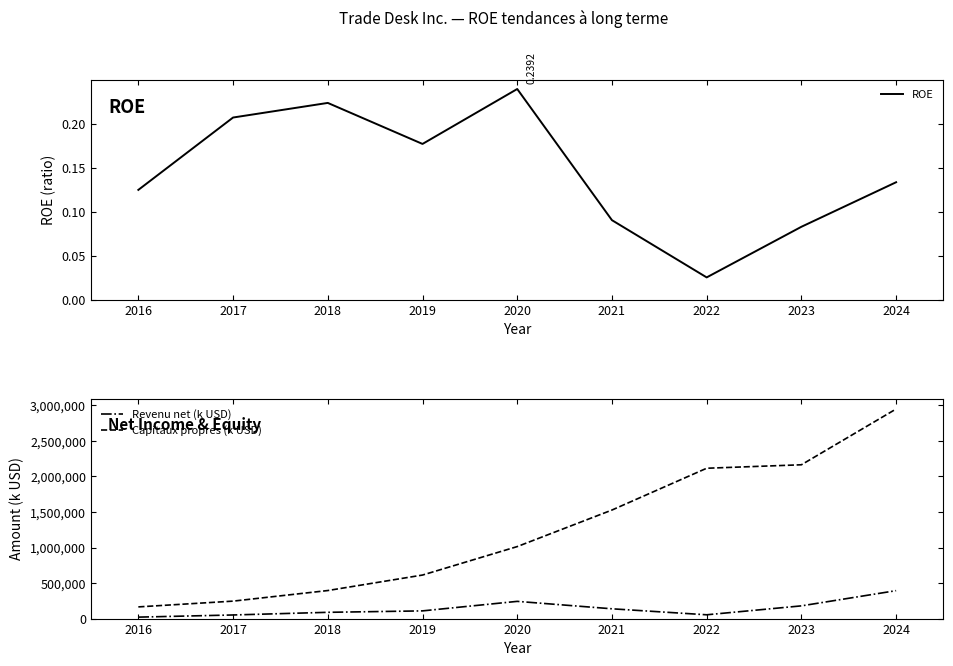

Rank the series by their maximum value, from highest to lowest.

Capitaux propres (k USD), Revenu net (k USD), ROE